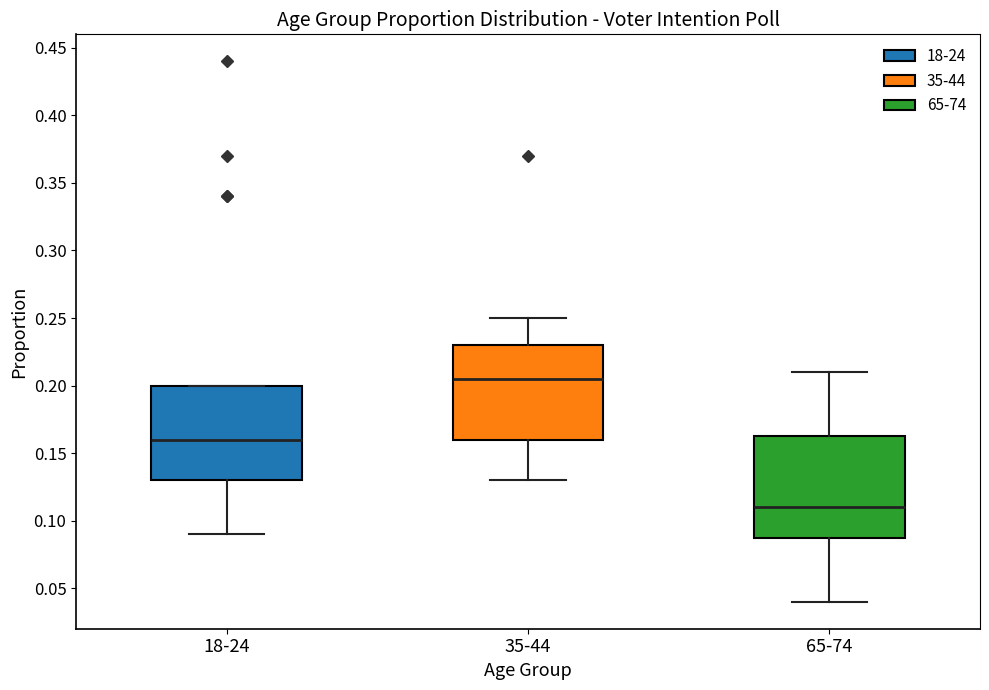

Which box's median line is the lowest?

65-74